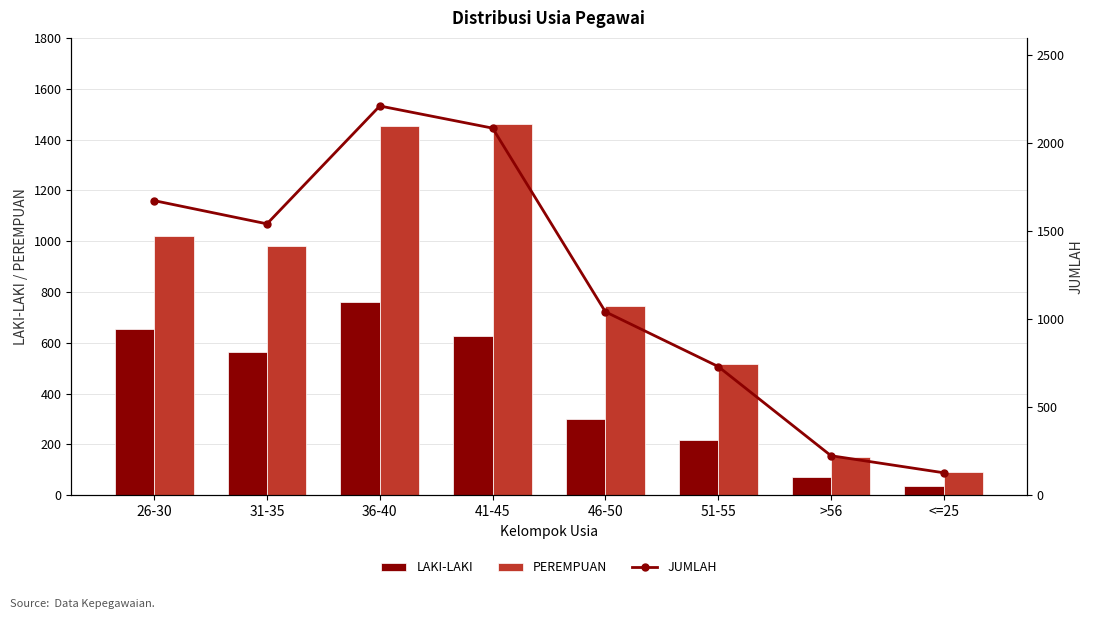

Rank the categories by PEREMPUAN value from highest to lowest.

41-45, 36-40, 26-30, 31-35, 46-50, 51-55, >56, <=25